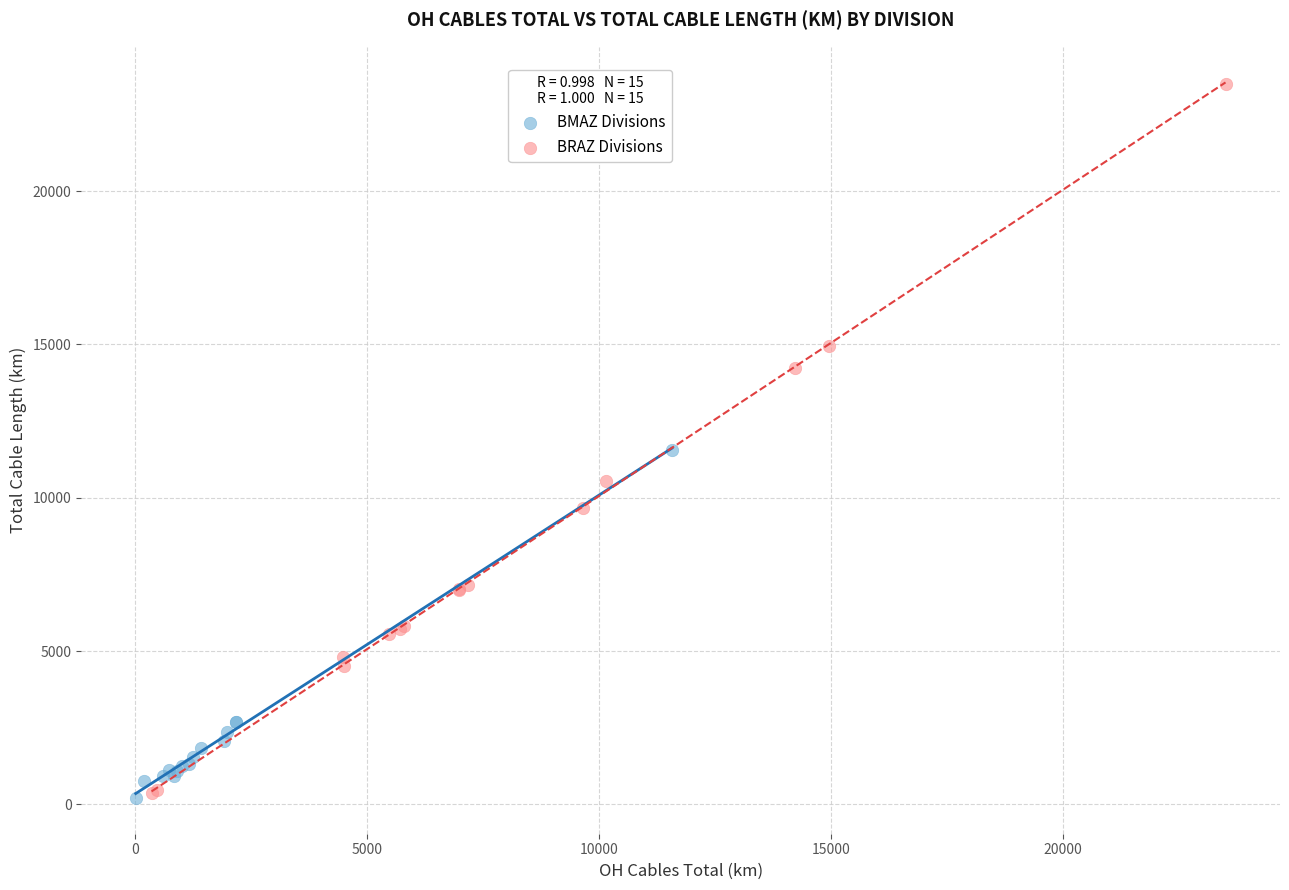

Which series contains the highest Y value?

BRAZ Divisions